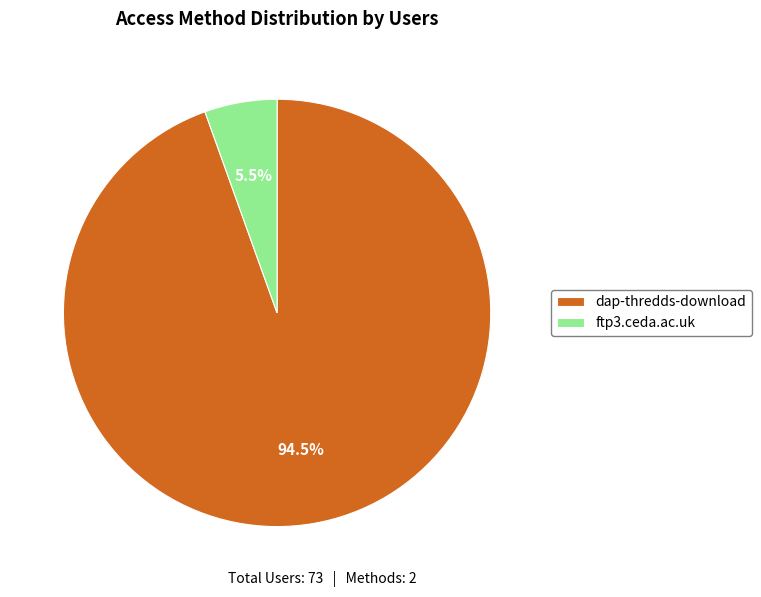

What percentage is NOT represented by ftp3.ceda.ac.uk?

94.5%